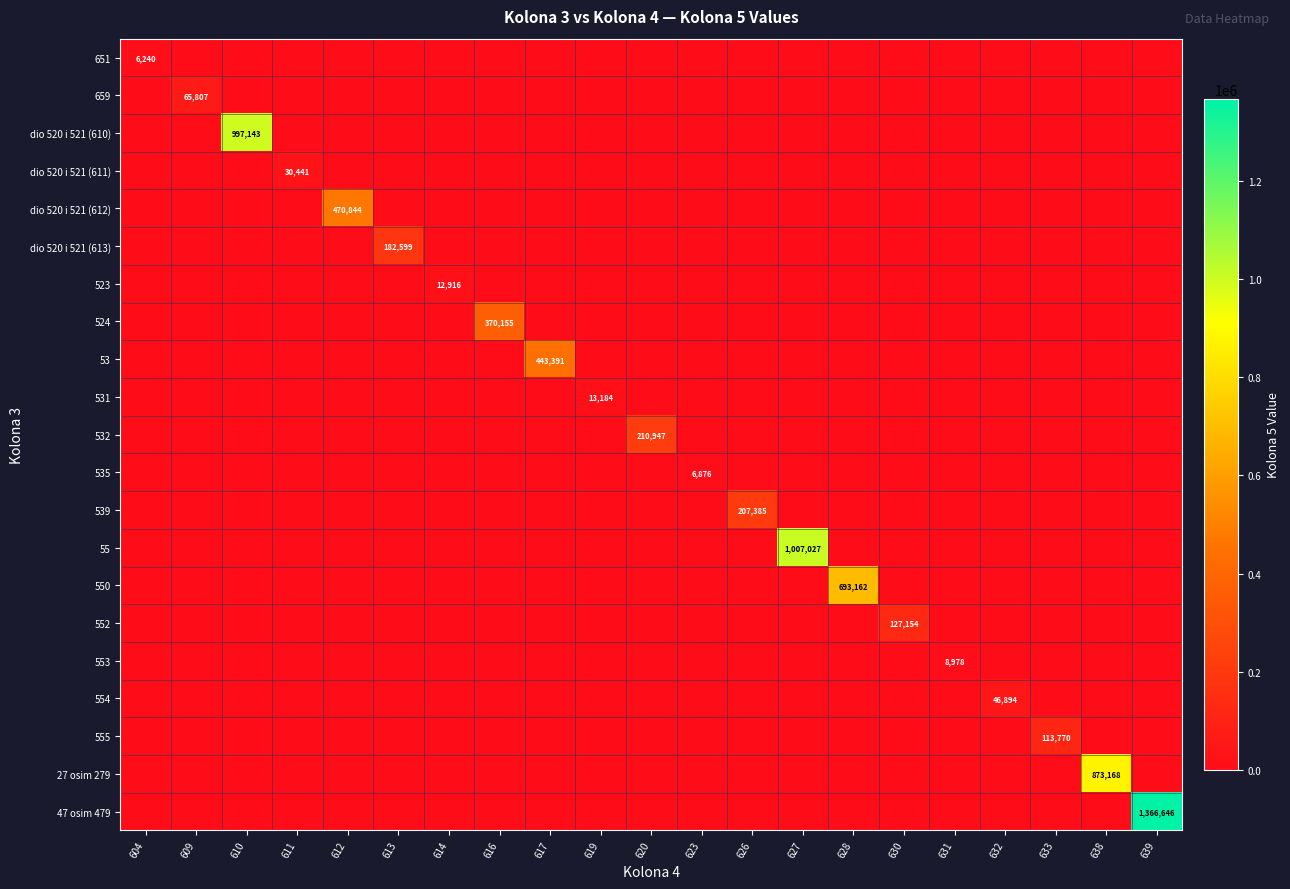

At how many categories does at least one series exceed 1154749?

1